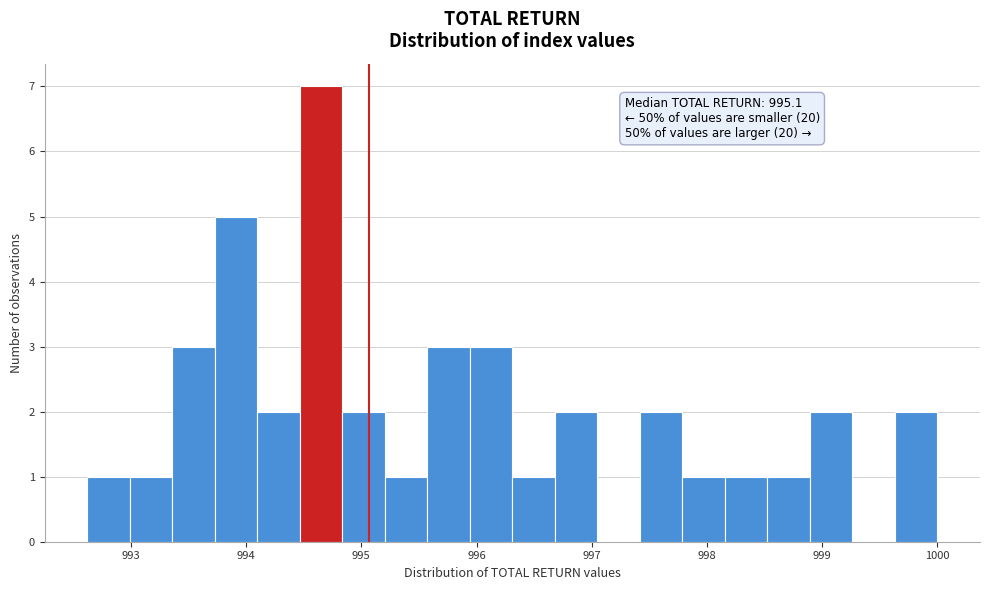

Read against the x-axis, roughly where is the centre of the tallest bar?

994.6